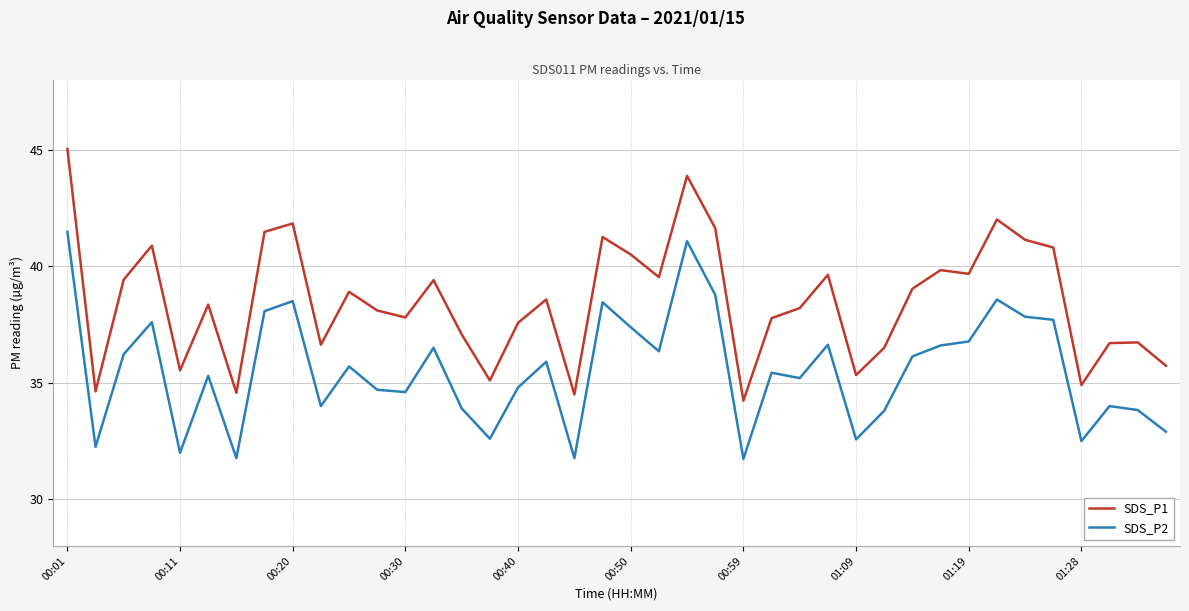

Does the chart display data point markers on the line(s)?

No